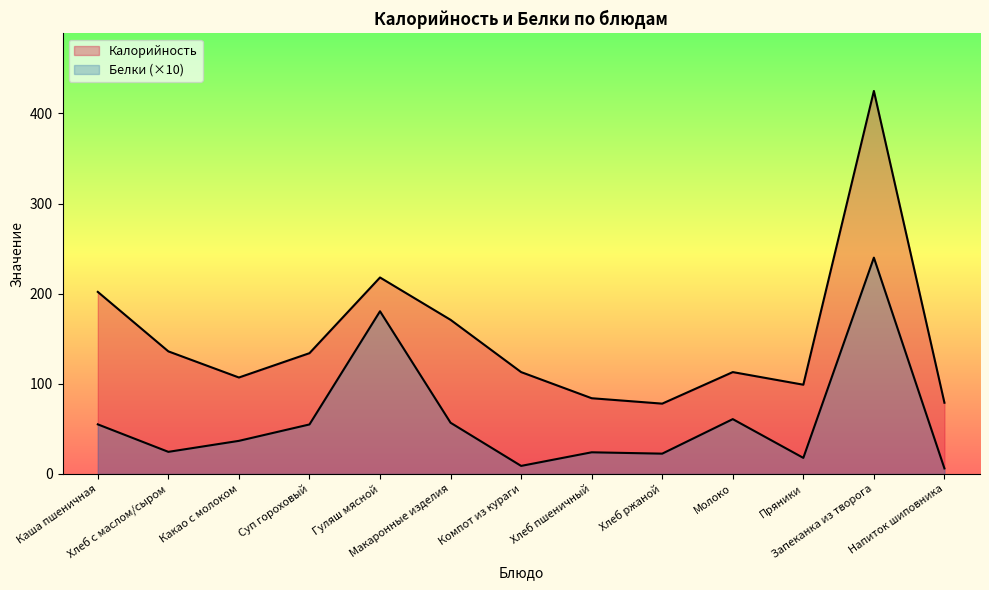

What is the label of the 8th point from the left?

Хлеб пшеничный